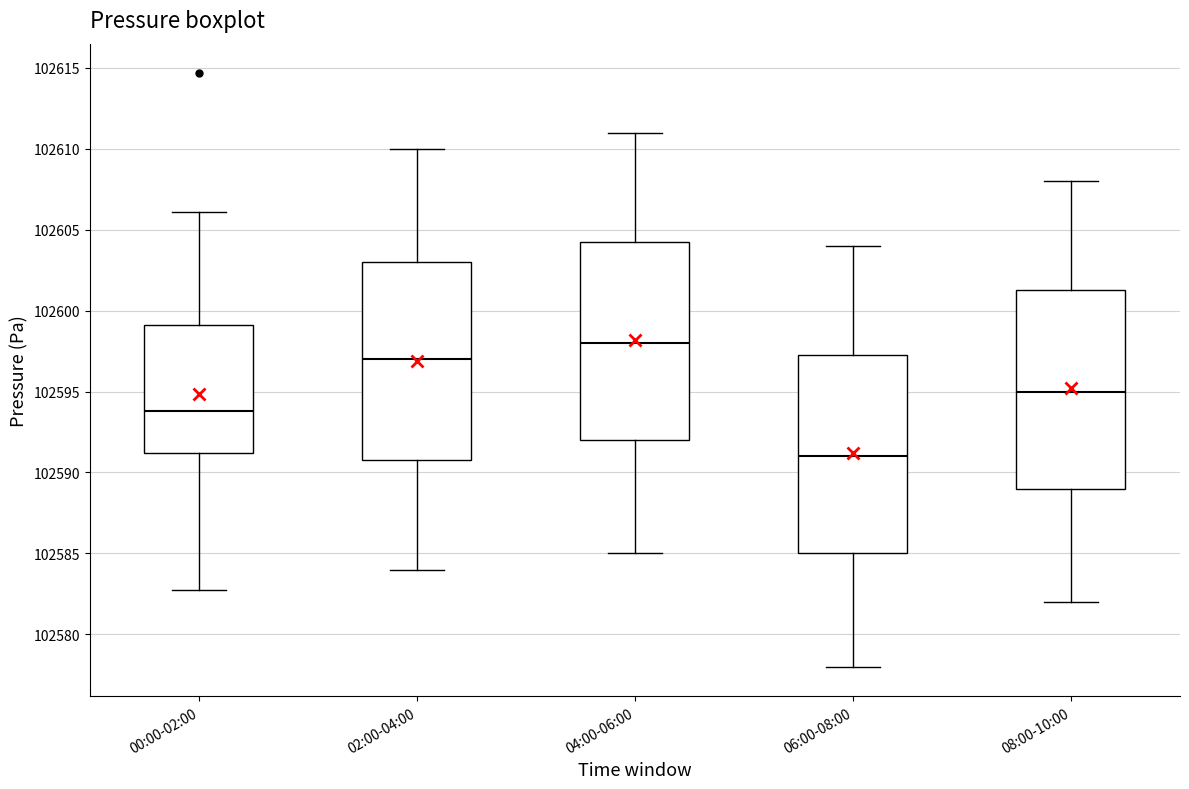

Reading left to right, transcribe this box plot: for each box, give where its median line is, the range the box spans, and where its two whiskers end, as read against the y-axis. The values are not printed on the chart, so give them approximately, as read against the axis.

00:00-02:00: median 102594.0, box 102591.0 to 102599.0, whiskers 102582.5 to 102606.0
02:00-04:00: median 102597.0, box 102591.0 to 102603.0, whiskers 102584.0 to 102610.0
04:00-06:00: median 102598.0, box 102592.0 to 102604.5, whiskers 102585.0 to 102611.0
06:00-08:00: median 102591.0, box 102585.0 to 102597.5, whiskers 102578.0 to 102604.0
08:00-10:00: median 102595.0, box 102589.0 to 102601.5, whiskers 102582.0 to 102608.0